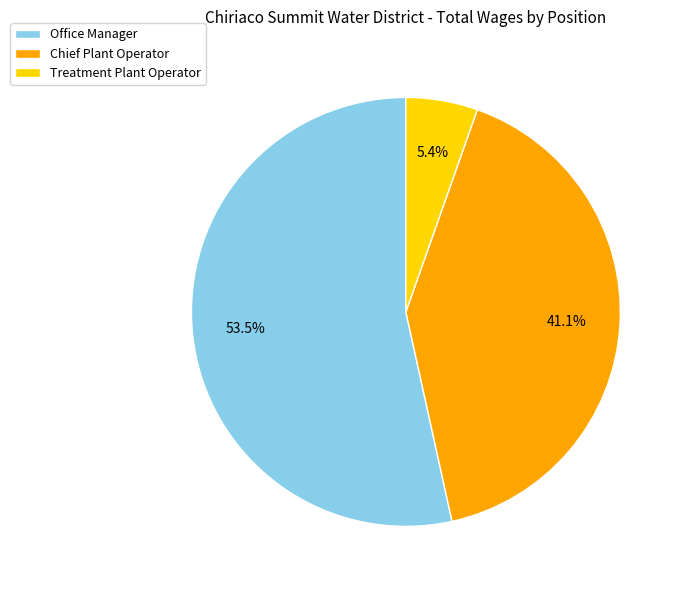

What is the total percentage of Office Manager and Chief Plant Operator?

94.6%